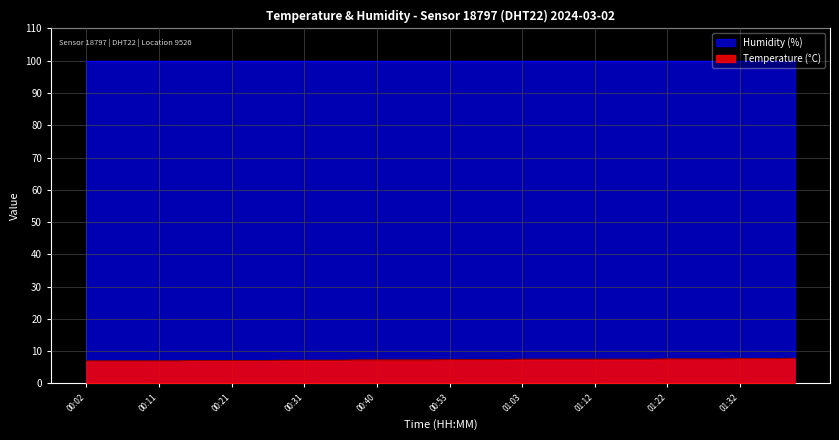

Rank the categories by value from highest to lowest.

01:39, 01:32, 01:34, 01:37, 01:22, 01:25, 01:27, 01:29, 01:03, 01:05, 01:08, 01:10, 01:12, 01:15, 01:17, 01:20, 00:53, 00:56, 00:58, 01:00, 00:38, 00:40, 00:46, 00:48, 00:51, 00:28, 00:31, 00:33, 00:35, 00:16, 00:18, 00:21, 00:23, 00:26, 00:02, 00:04, 00:06, 00:09, 00:11, 00:14